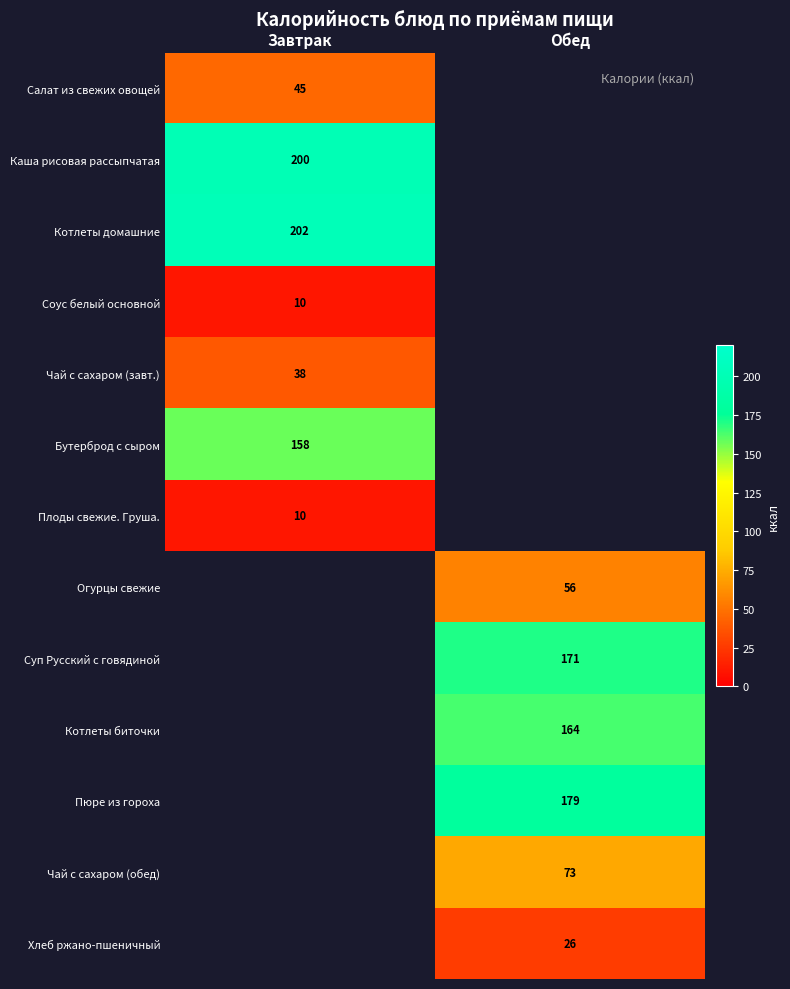

The Чай с сахаром (обед) series shows 73 at Обед. True or false?

True